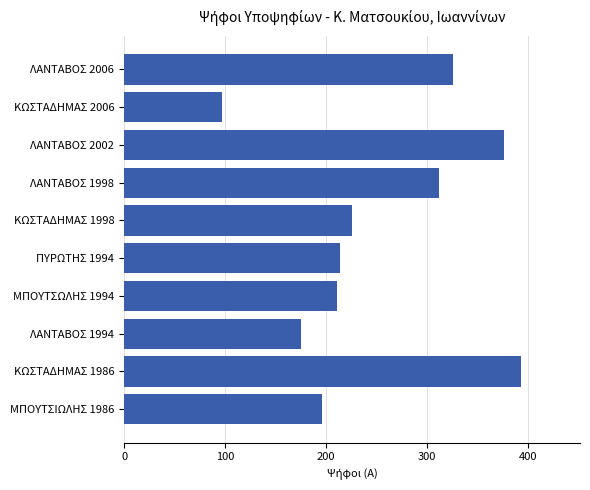

What is the change in value from ΛΑΝΤΑΒΟΣ 2006 to ΛΑΝΤΑΒΟΣ 1994?

-151